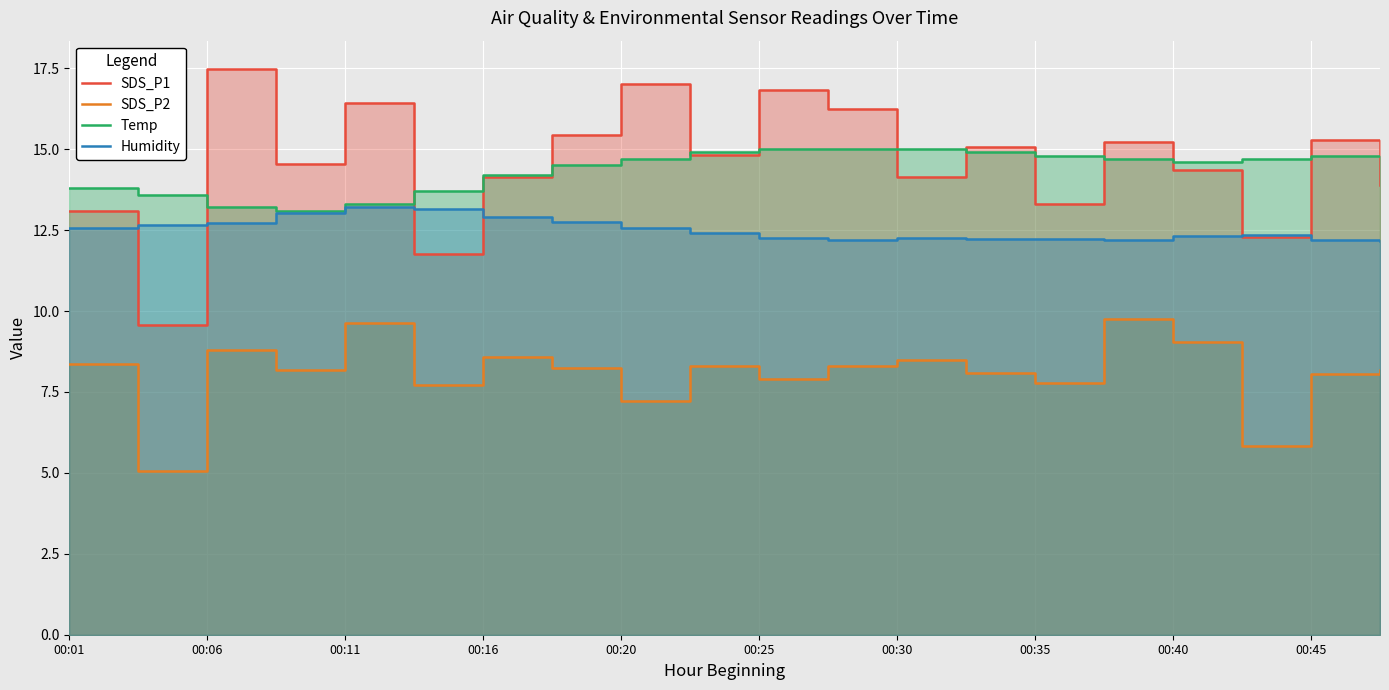

At which category does SDS_P1 reach its first local peak?

00:06